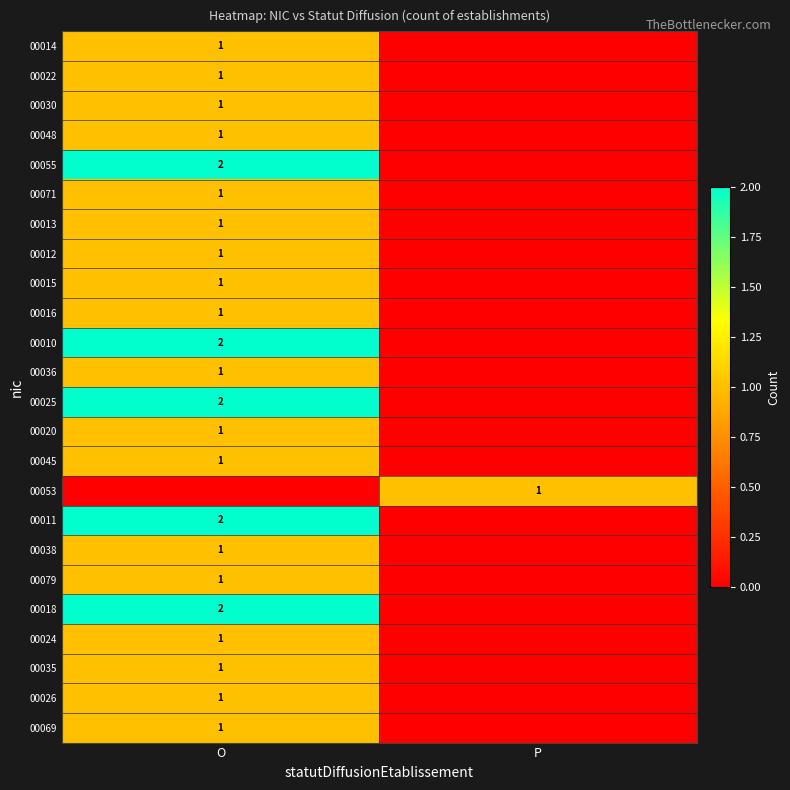

True or false: 00030 has a value of 0 at O.

False